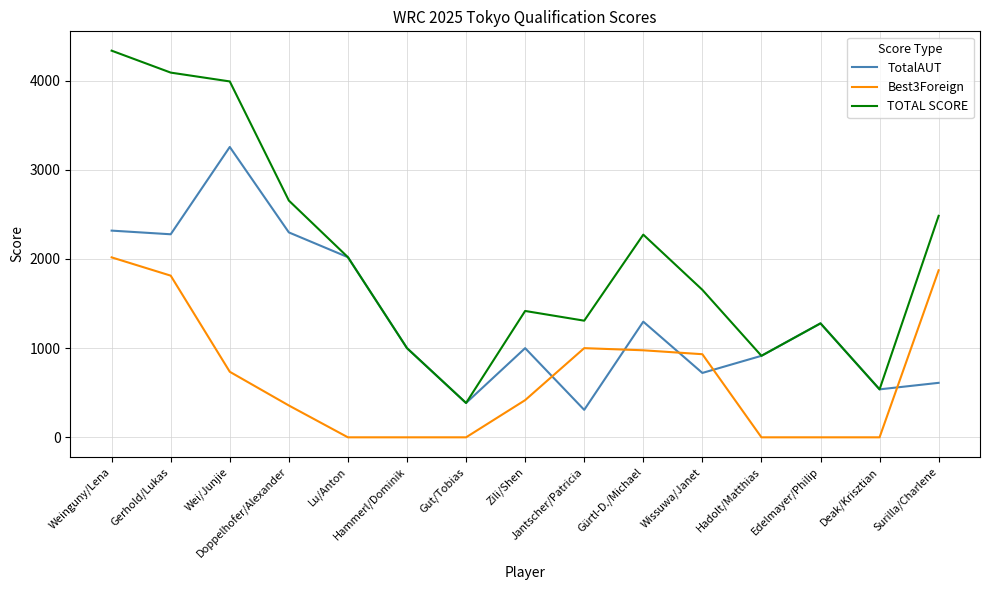

Which series has the largest total across all categories?

TOTAL SCORE